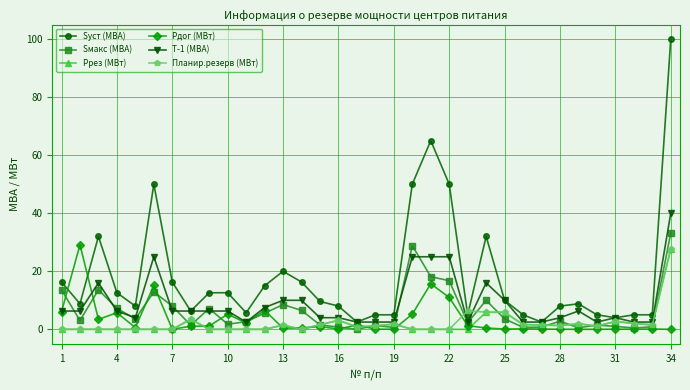

True or false: Sмакс (МВА) has more than 0 points higher than both neighbors.

True